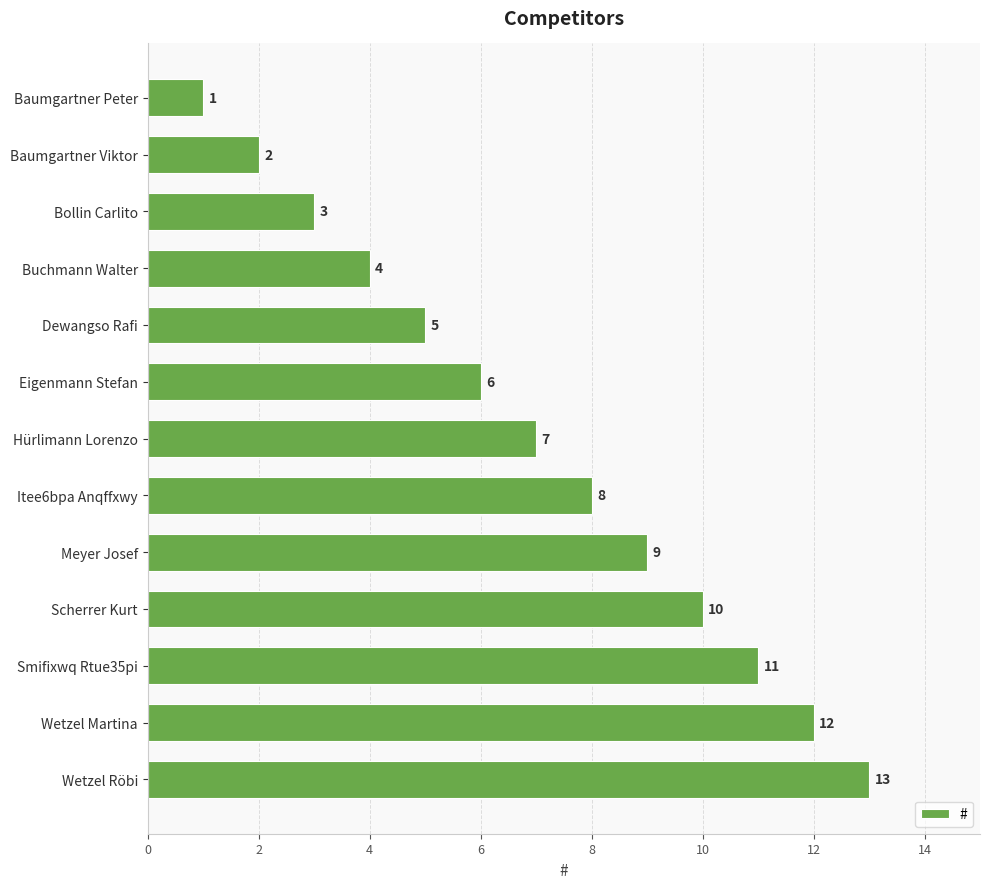

The value at Itee6bpa Anqffxwy is 3. True or false?

False